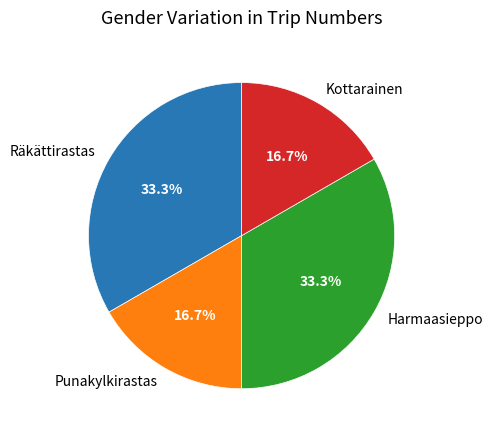

To the nearest percent, what is the average slice percentage?

25%